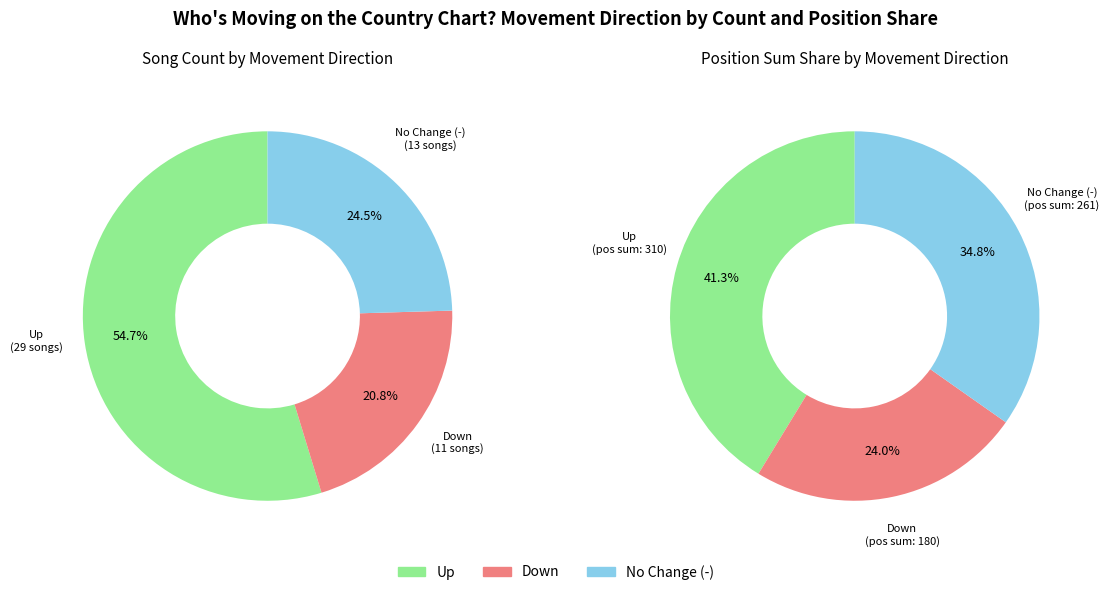

How many segments does this pie chart have?

3